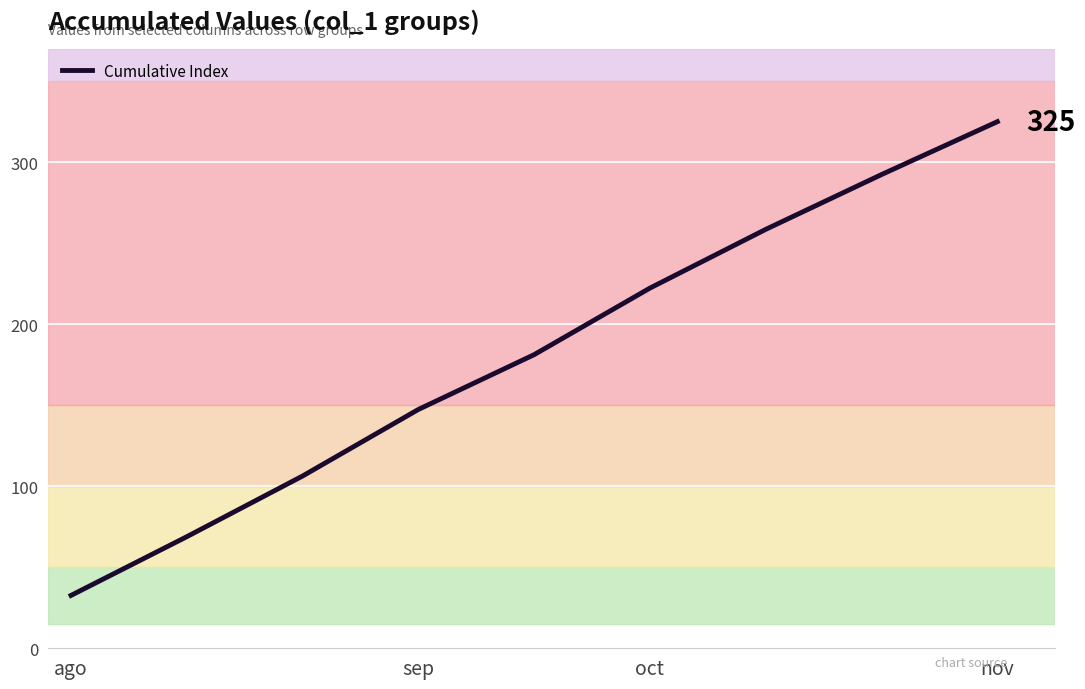

What is the sum of all values?

1634.7